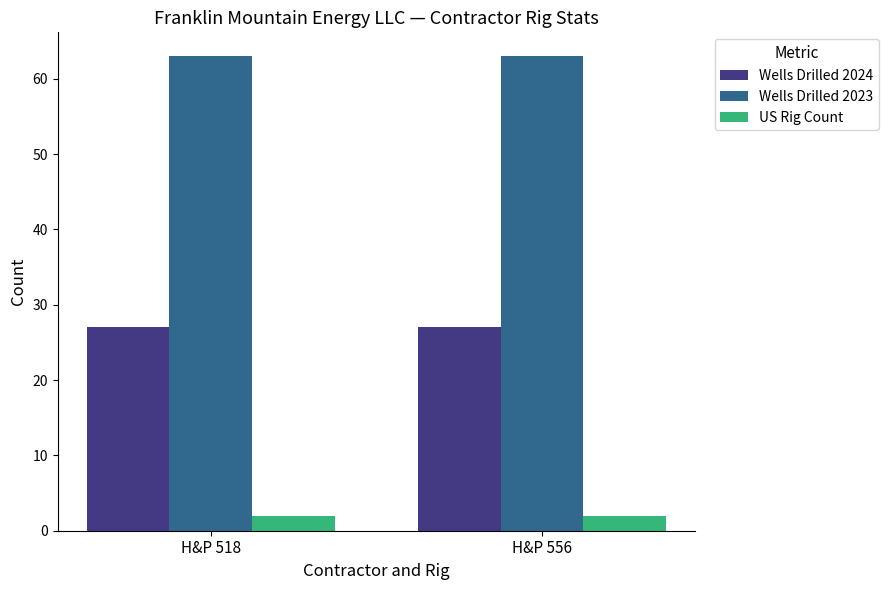

What is the maximum value shown in the chart?

63